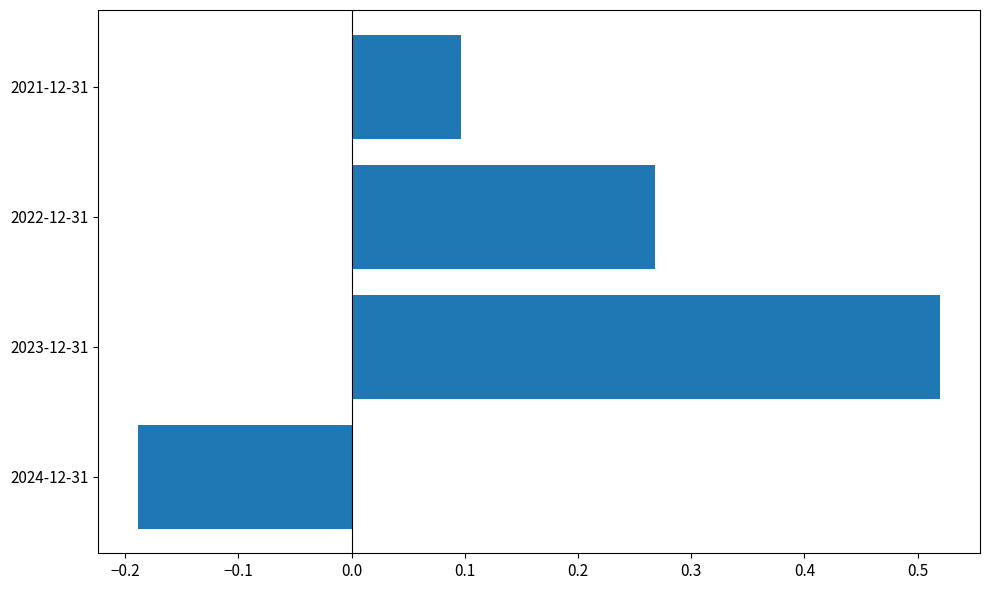

What is the sum of all values?

0.7